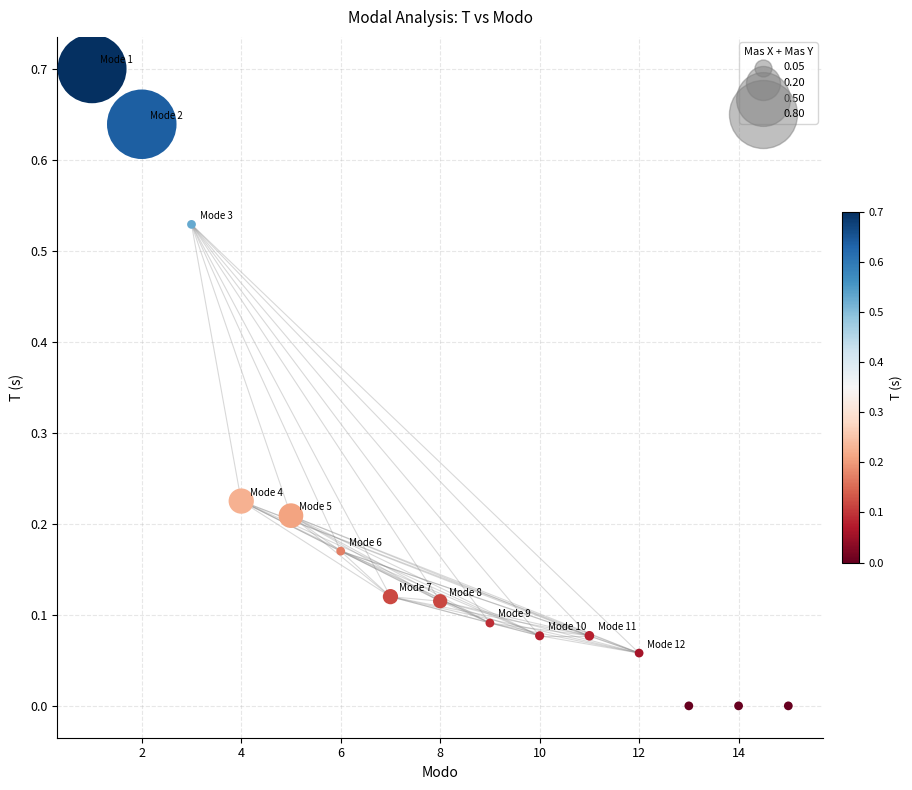

What is the range of X values (max minus min)?

14.0